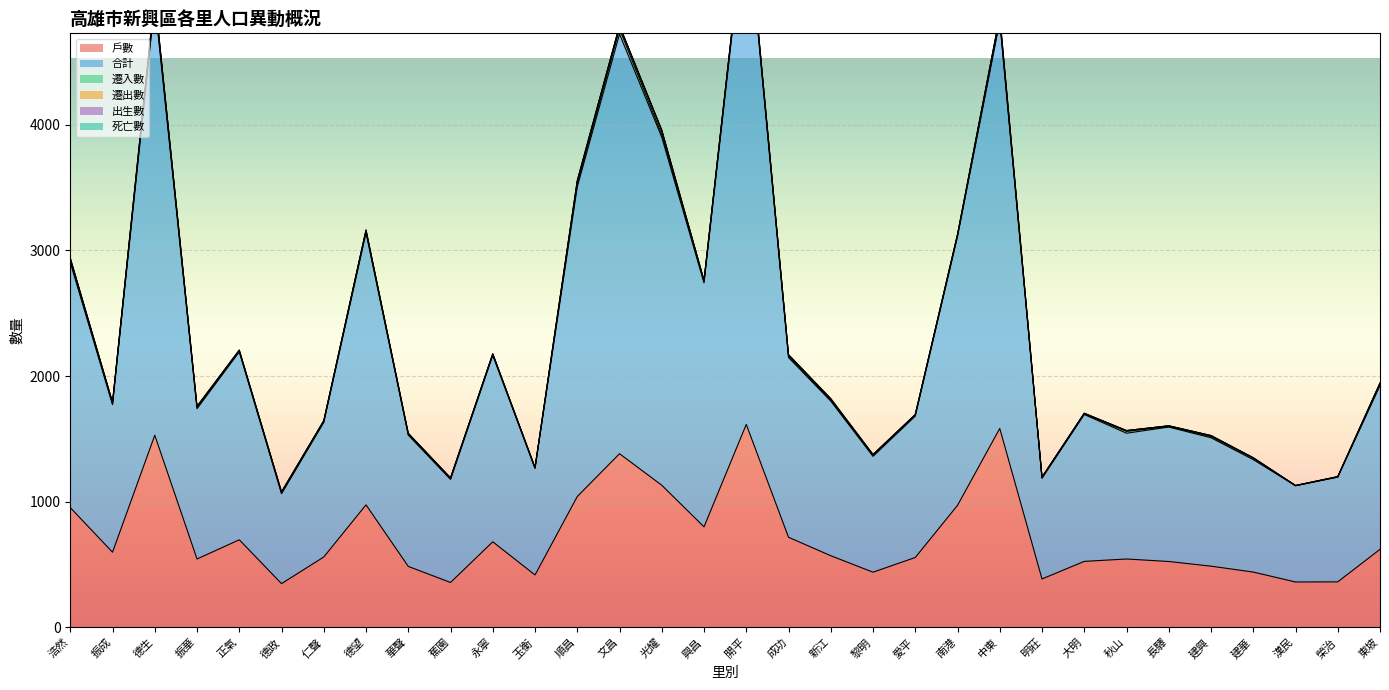

Where is 死亡數 nearest to the value 3?

正氣